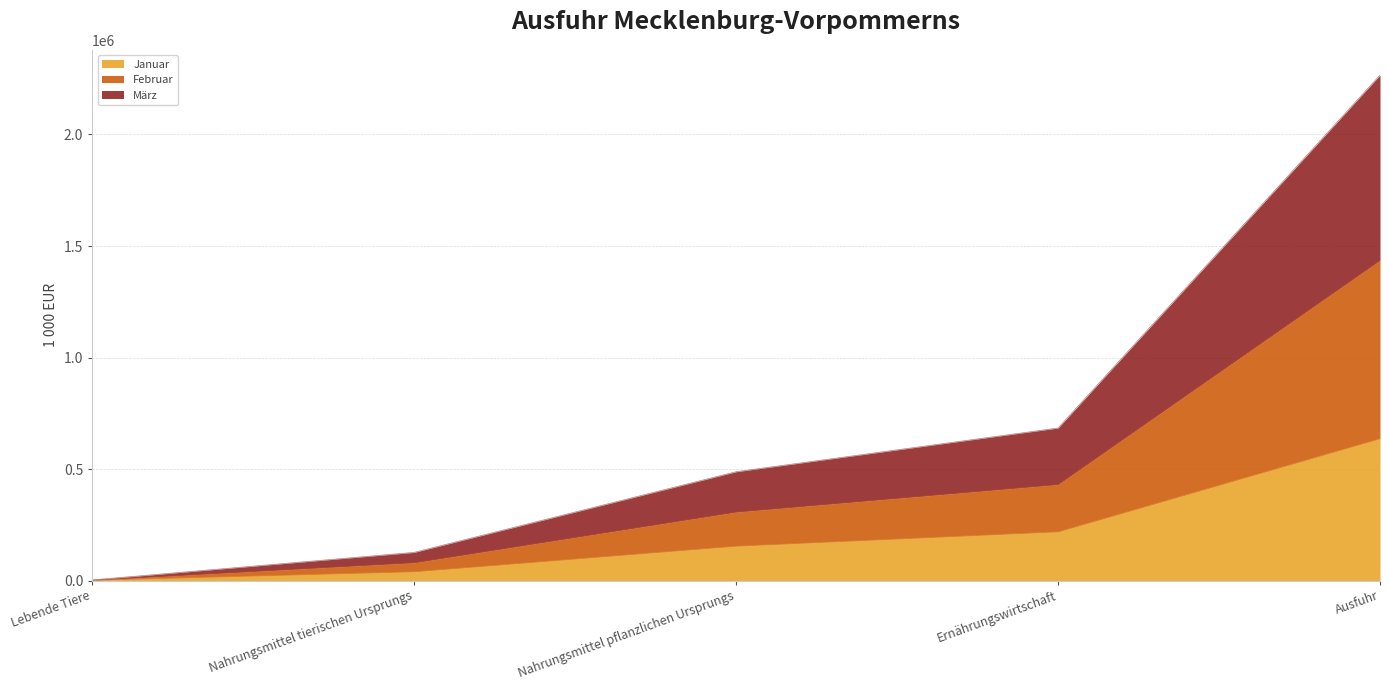

What are all the series names shown in the legend?

Januar, Februar, März